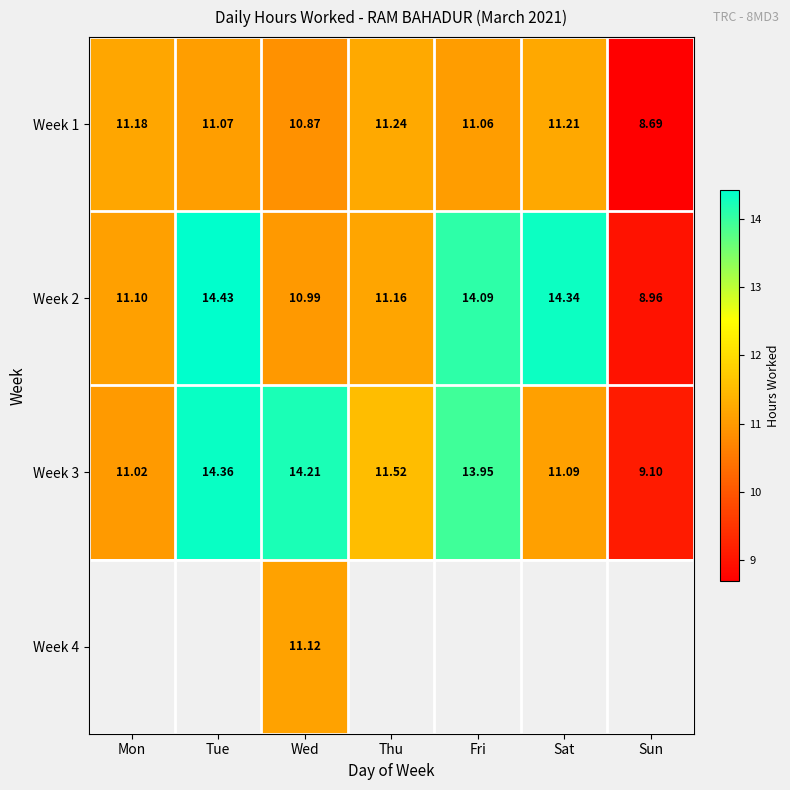

Which category has the lowest value in the Week 1 series?

Sun